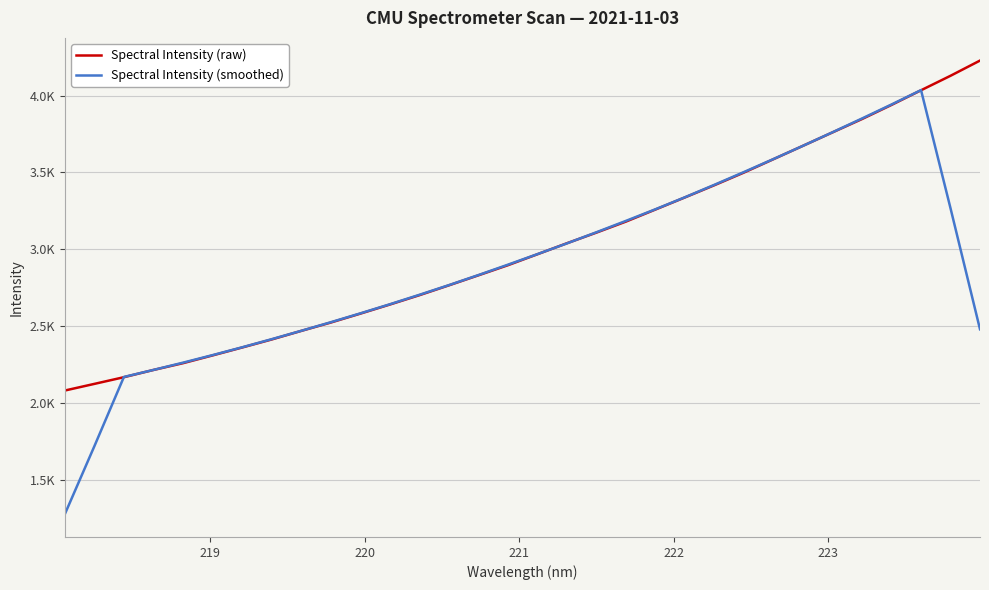

What is the greatest value displayed?

4227.6